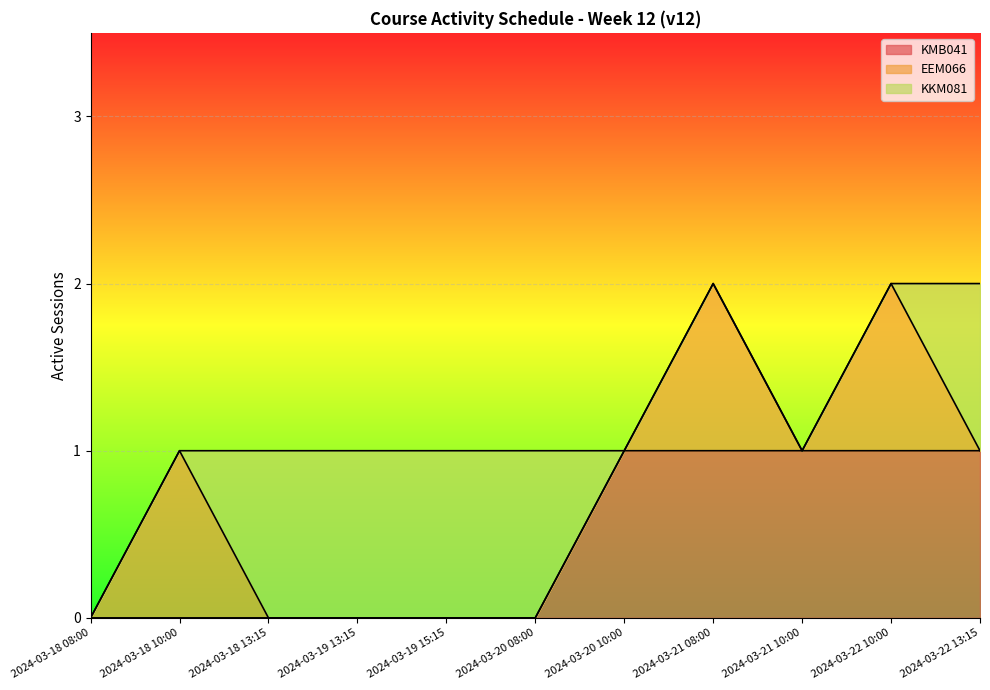

True or false: KMB041 and EEM066 intersect in this chart.

False